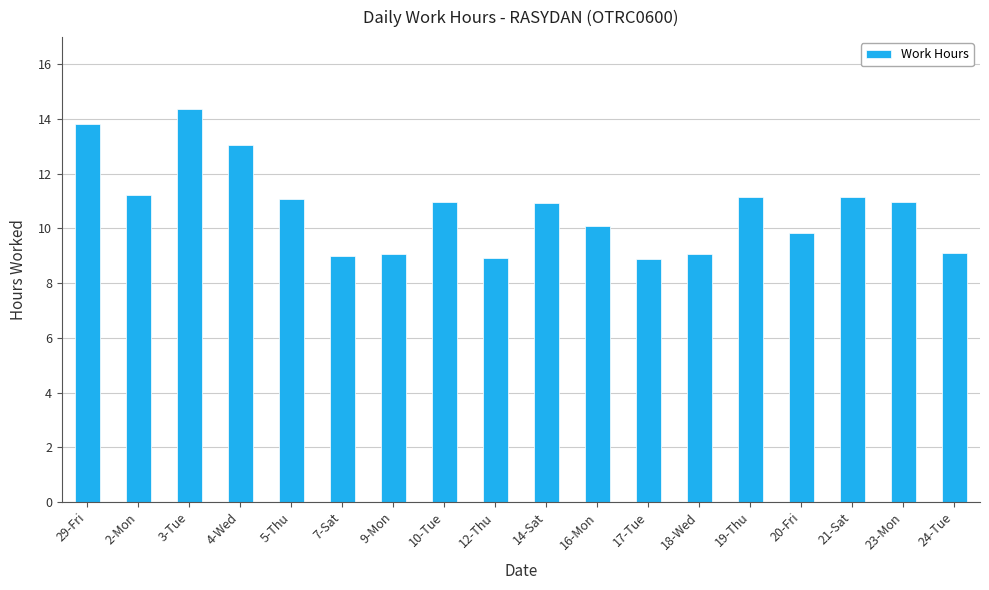

What is the label of the 3rd bar from the right?

21-Sat